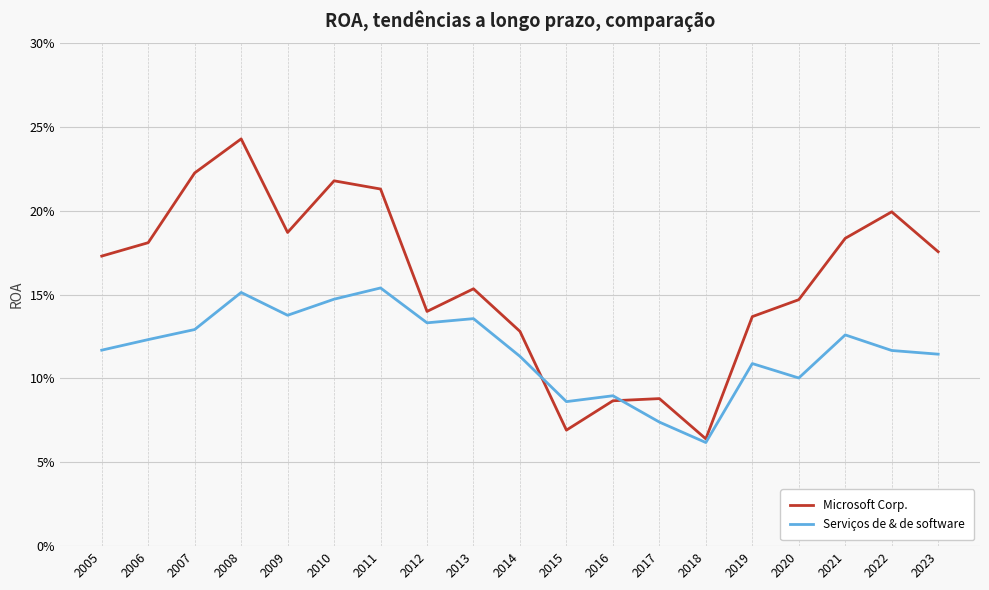

How many Serviços de & de software values are between 0 and 1?

19